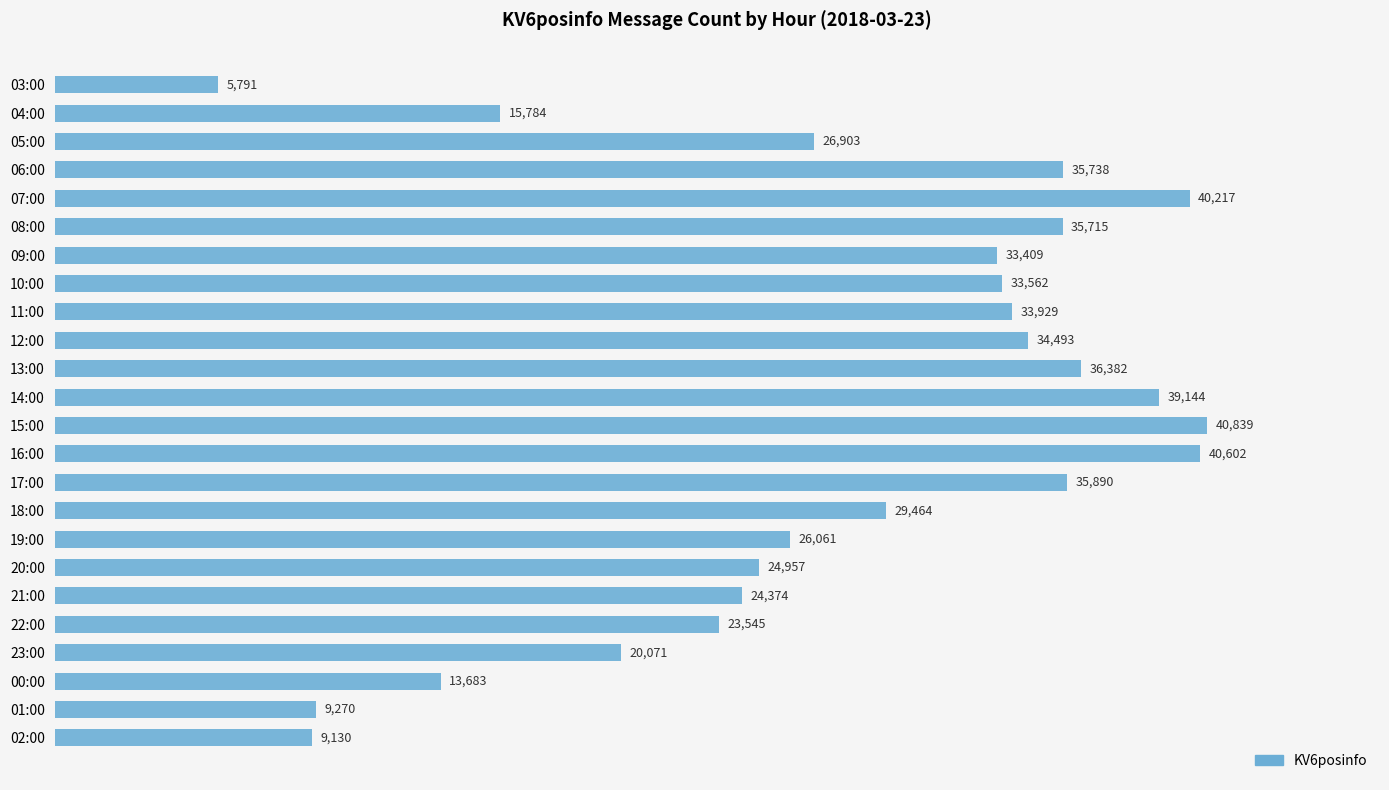

Approximately how many times larger is the value at 15:00 compared to 19:00?

1.6